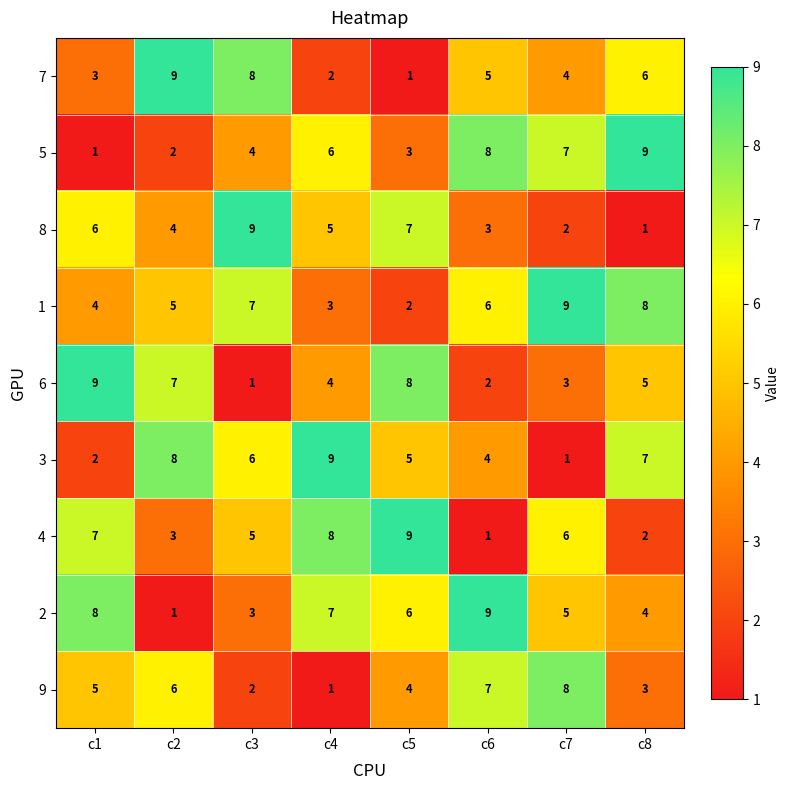

How many 6 values are between 3 and 8?

5